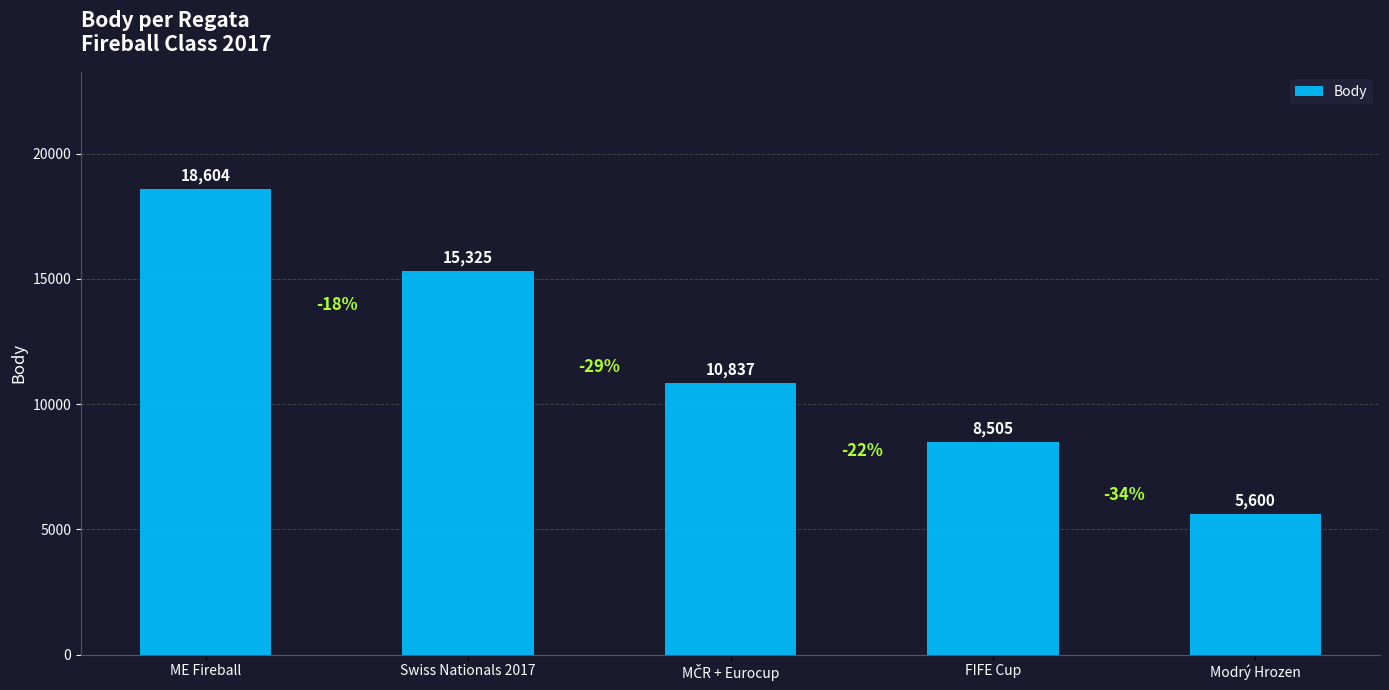

Where does the data first go above 10837?

ME Fireball